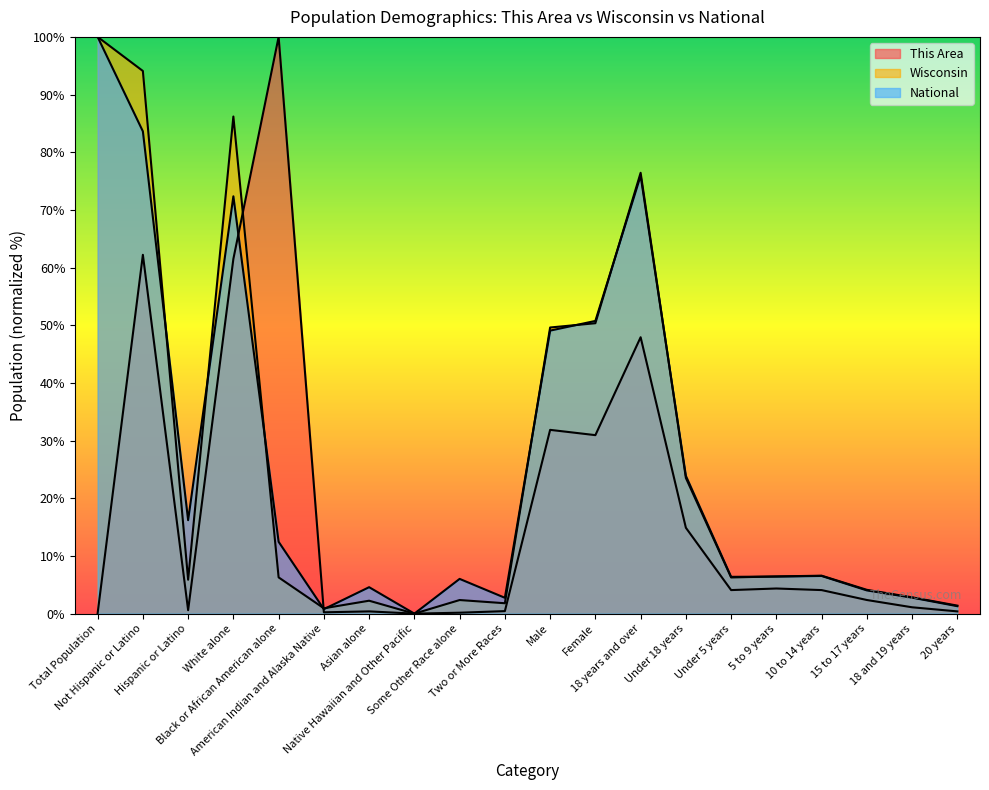

What is the total value across all series at Not Hispanic or Latino?

239.9